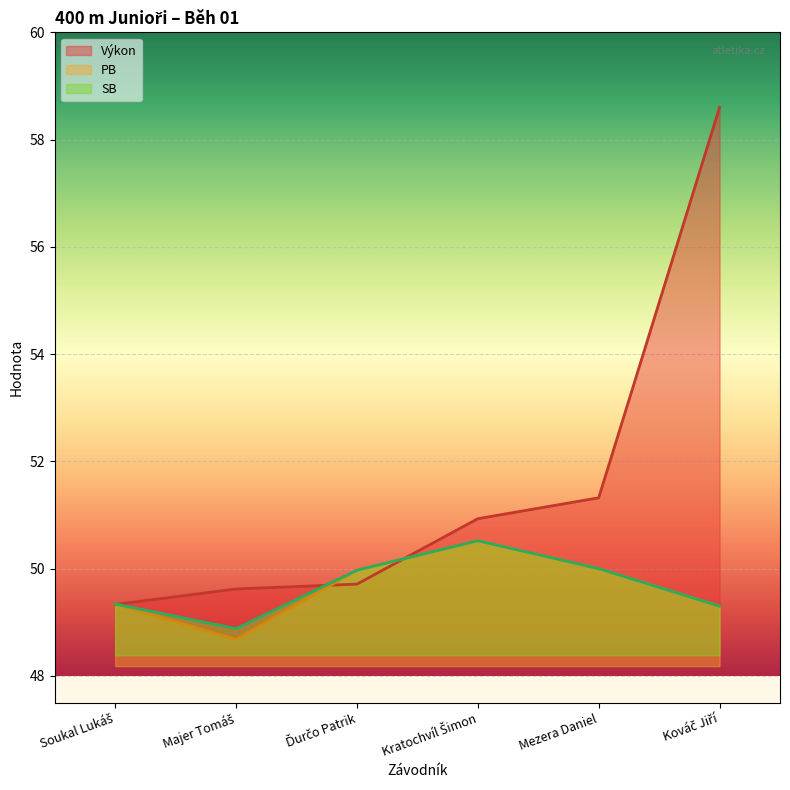

Reading left to right, what are all the values shown in this chart?

Výkon: Soukal Lukáš=49.3	Majer Tomáš=49.6	Ďurčo Patrik=49.7	Kratochvíl Šimon=50.9	Mezera Daniel=51.3	Kováč Jiří=58.6
PB: Soukal Lukáš=49.3	Majer Tomáš=48.7	Ďurčo Patrik=50.0	Kratochvíl Šimon=50.5	Mezera Daniel=50.0	Kováč Jiří=49.3
SB: Soukal Lukáš=49.3	Majer Tomáš=48.9	Ďurčo Patrik=50.0	Kratochvíl Šimon=50.5	Mezera Daniel=50.0	Kováč Jiří=49.3